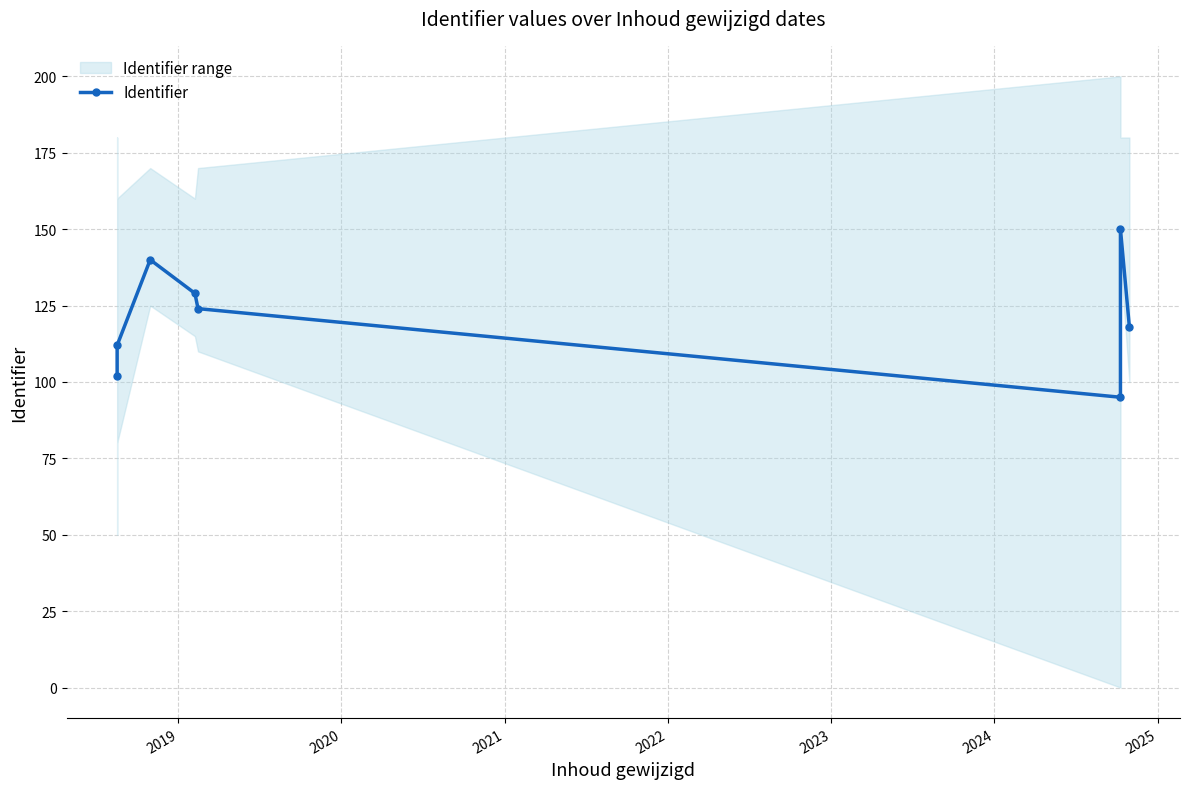

True or false: the data shows 258 at 2024.

False